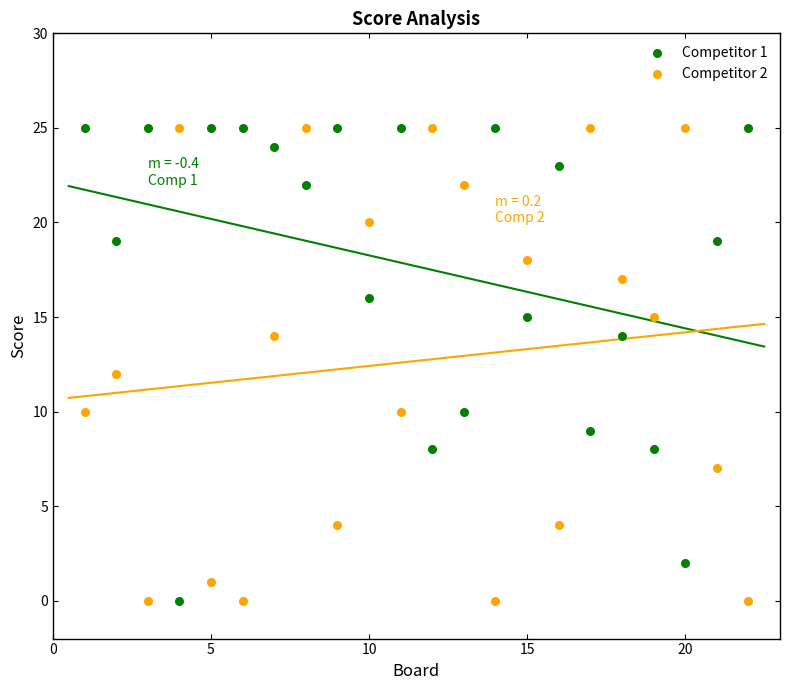

Across all data points, what is the range of X values (max minus min)?

21